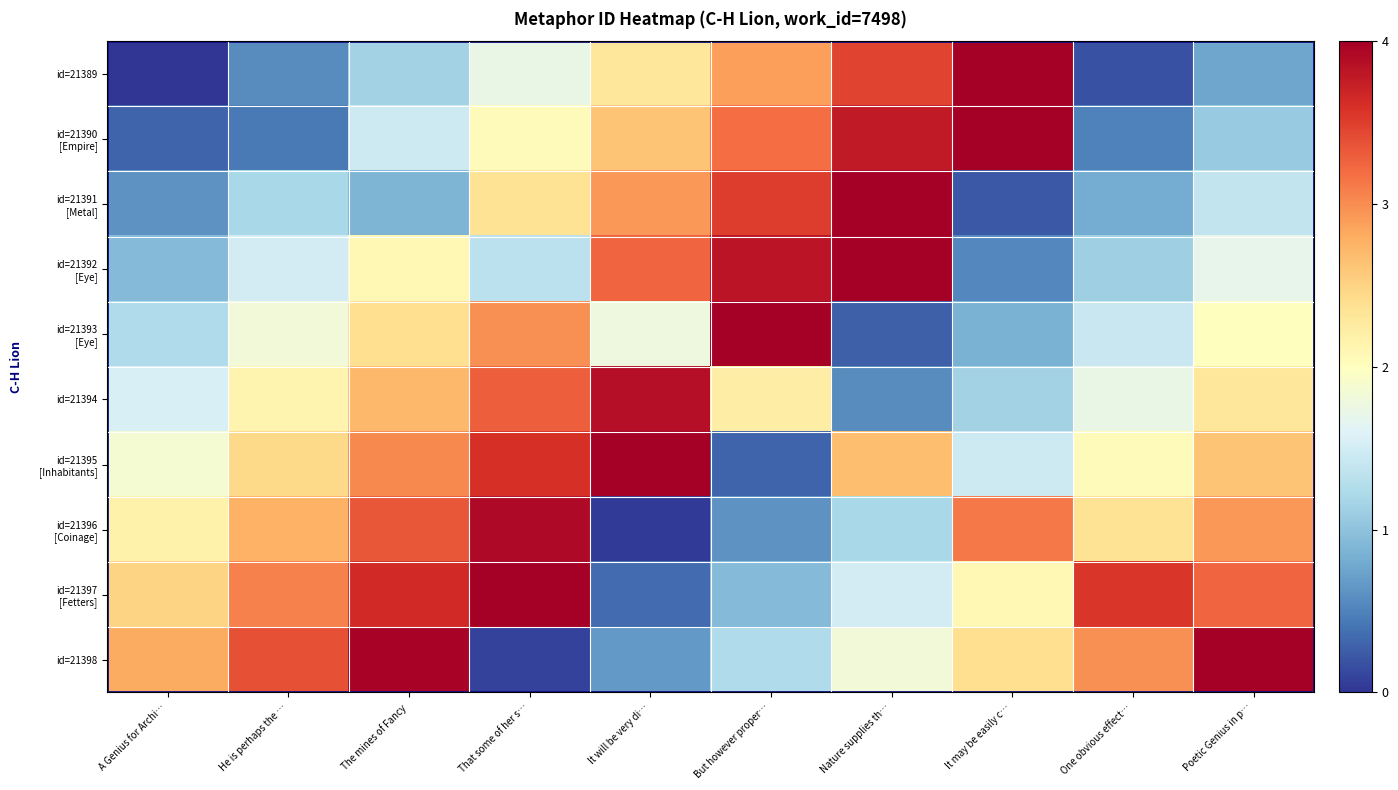

What is the total value across all series at That some of her s…?

25.6